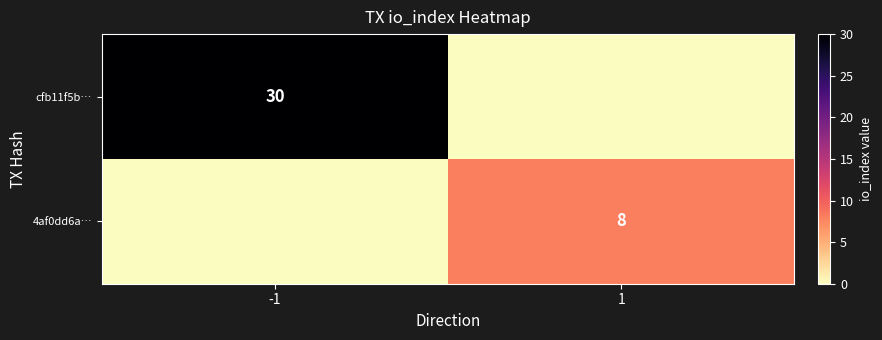

What is the spread (max minus min) of values at -1?

30